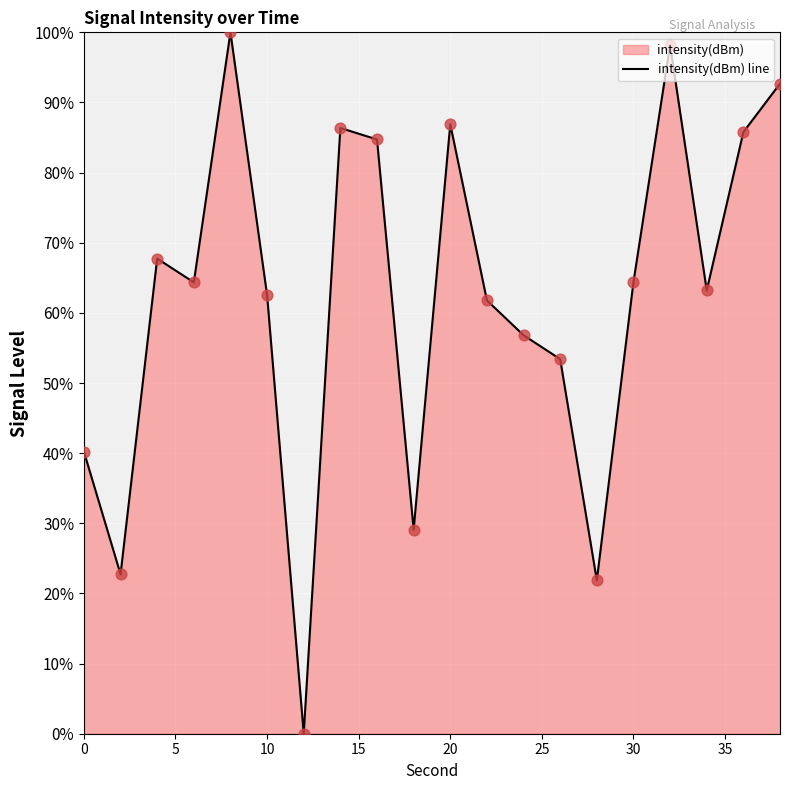

What is the greatest value displayed?

100.0